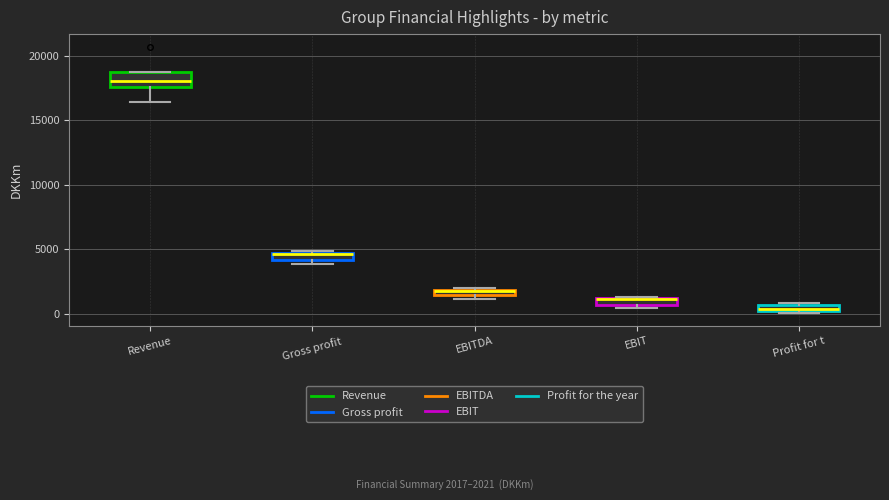

Where is the upper edge of the box for Gross profit on the y-axis? The values are not printed on the chart, so give them approximately, as read against the axis.

4500